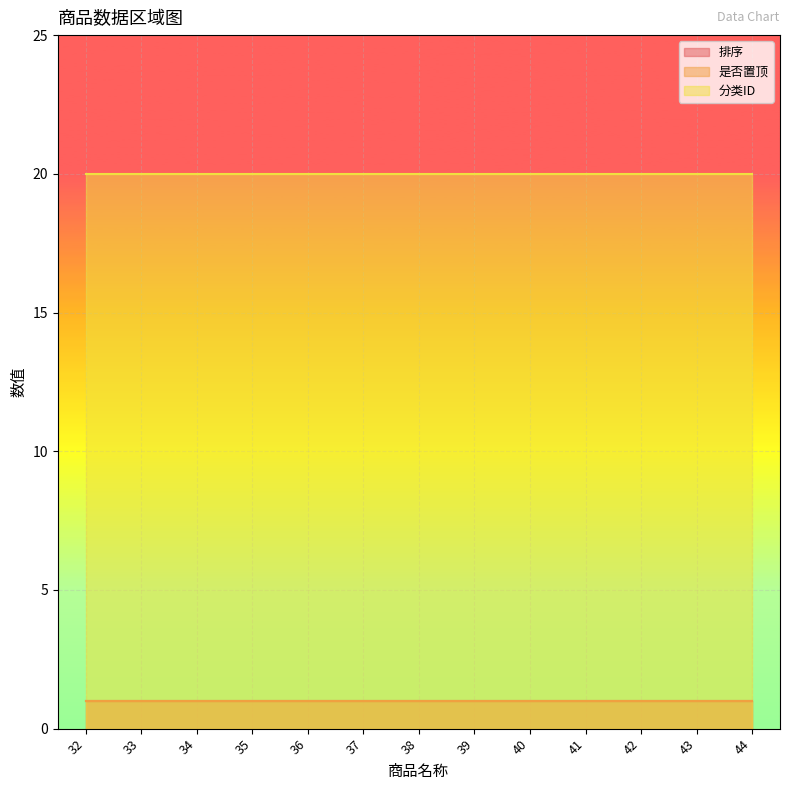

What value does the 分类ID series have at 41?

20